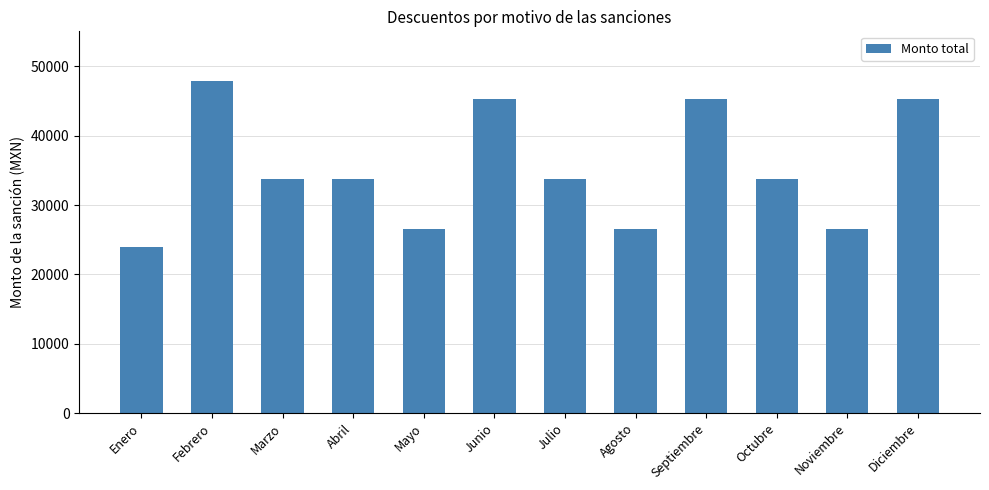

Reading left to right, list all the values displayed in this chart.

Enero=23941.5	Febrero=47883.0	Marzo=33756.9	Abril=33756.9	Mayo=26584.8	Junio=45239.7	Julio=33756.9	Agosto=26584.8	Septiembre=45239.7	Octubre=33756.9	Noviembre=26584.8	Diciembre=45239.7